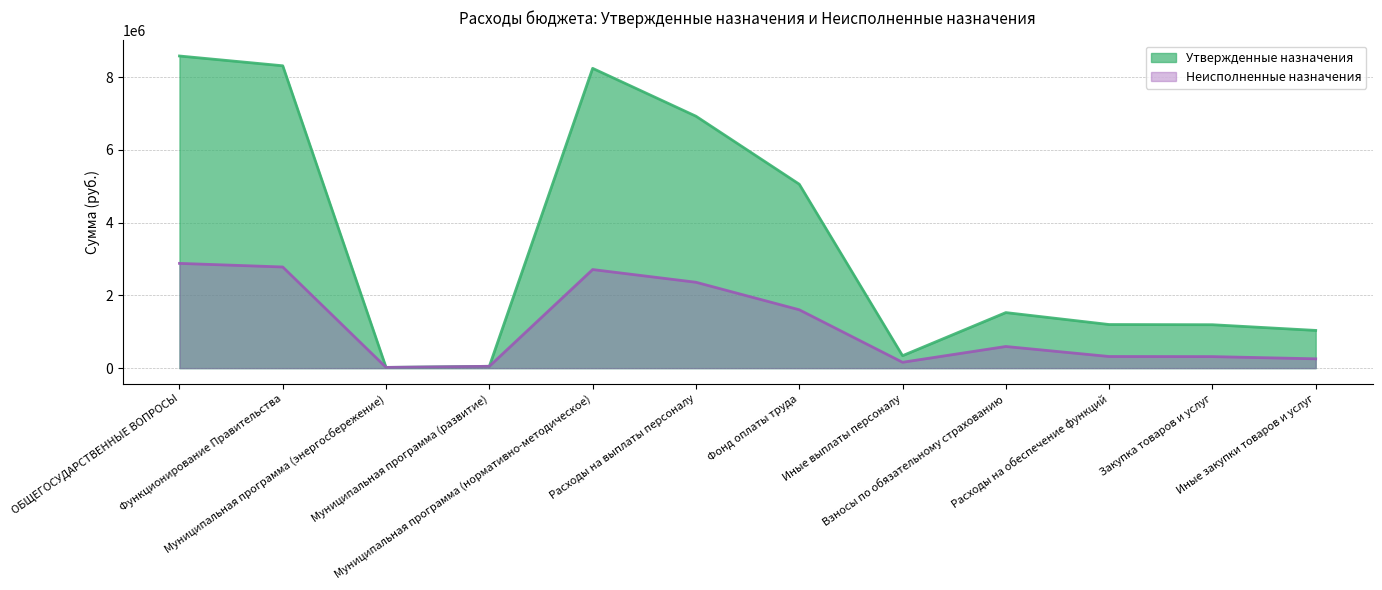

How many lines are shown in the chart?

2